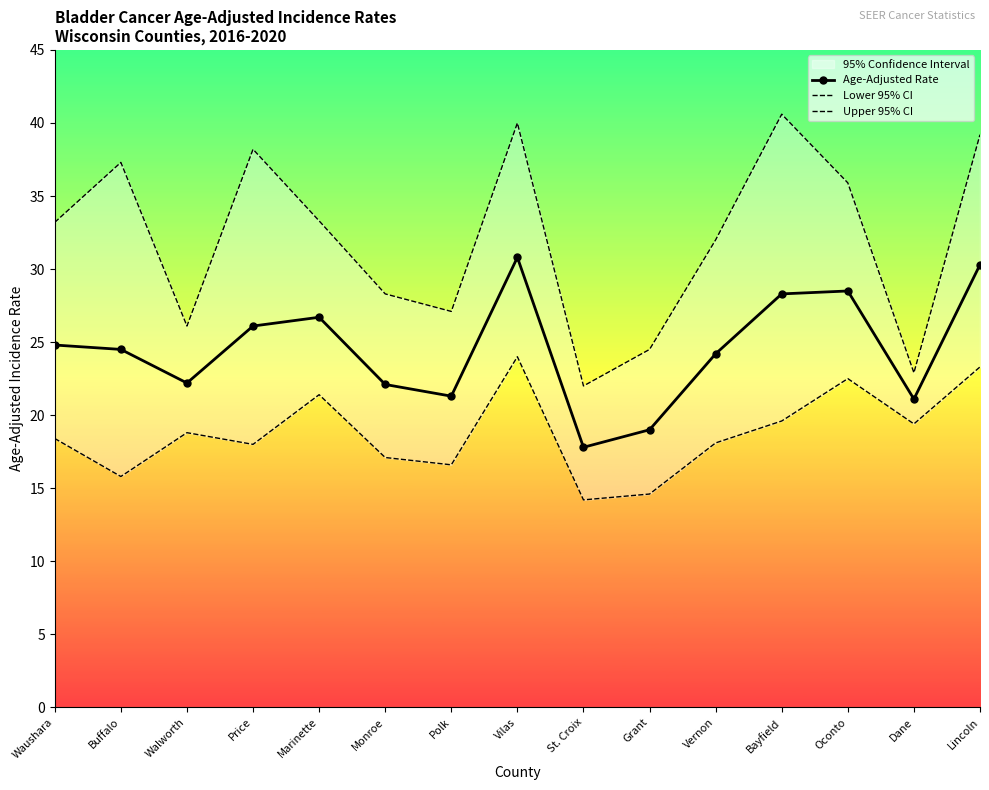

What is the difference between the maximum and minimum values in the Age-Adjusted Rate series?

13.0